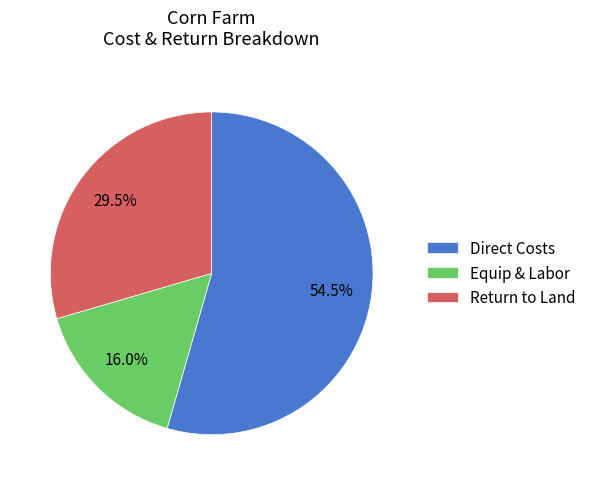

Approximately how many times larger is the value at Direct Costs compared to Return to Land?

1.8